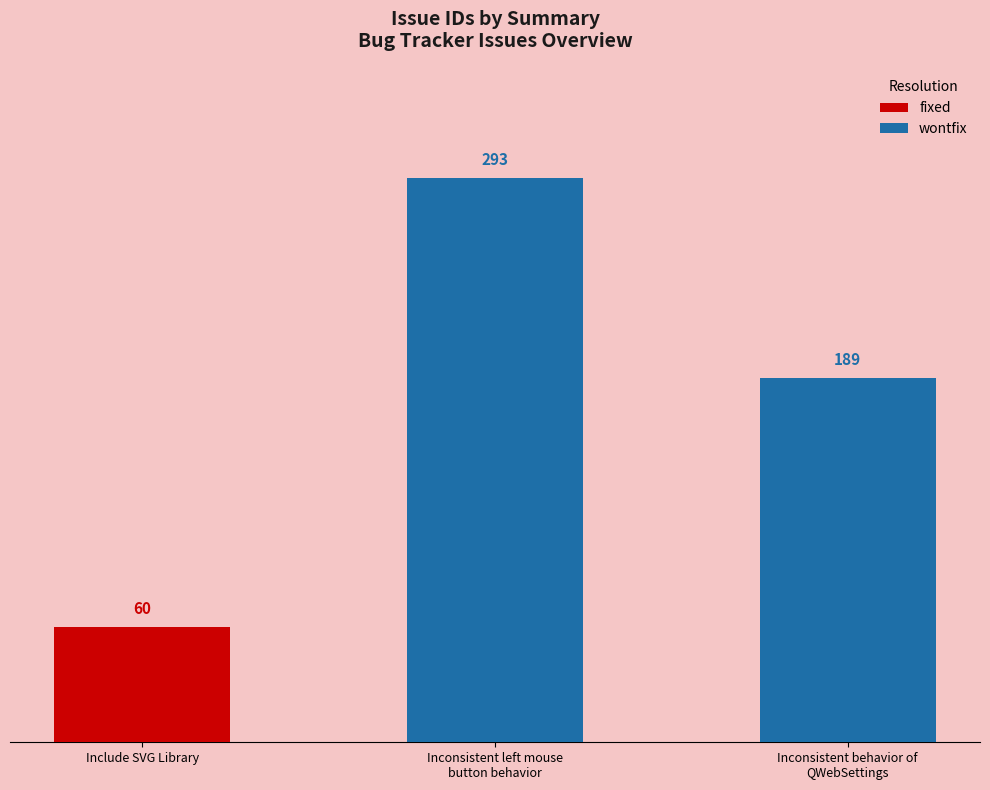

What is the value of the 1st bar from the left?

60